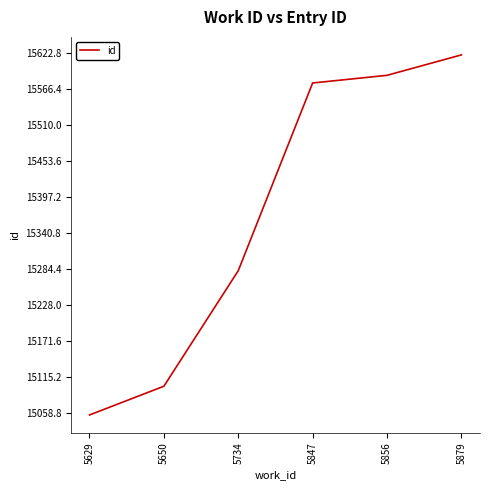

What is the change in value from 5629 to 5847?

+520